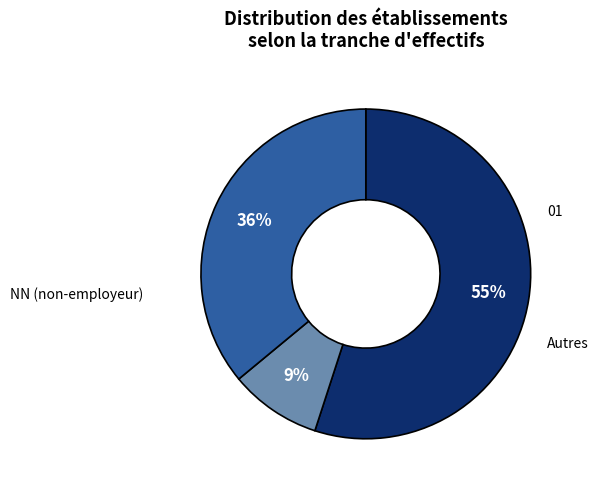

To the nearest percent, what is the average slice percentage?

33%